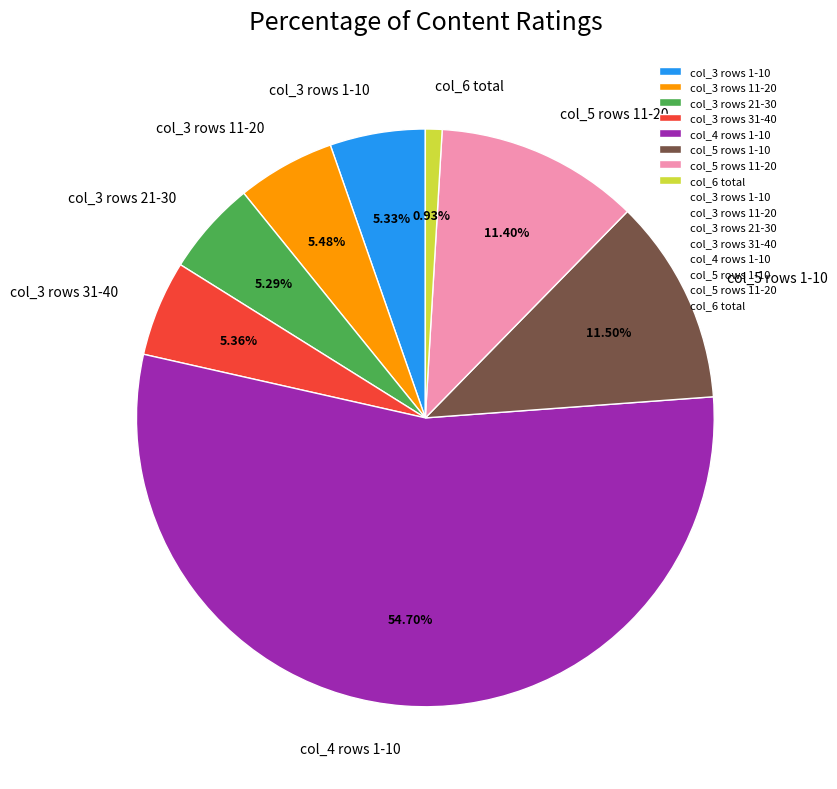

Is col_3 rows 31-40 the majority of the pie?

No